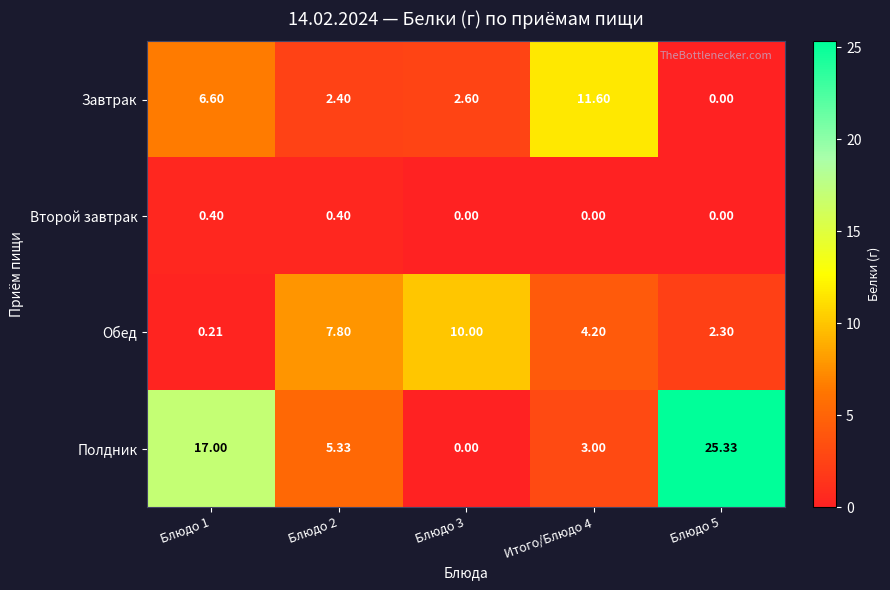

List the series in order of their peak value, lowest first.

Второй завтрак, Обед, Завтрак, Полдник